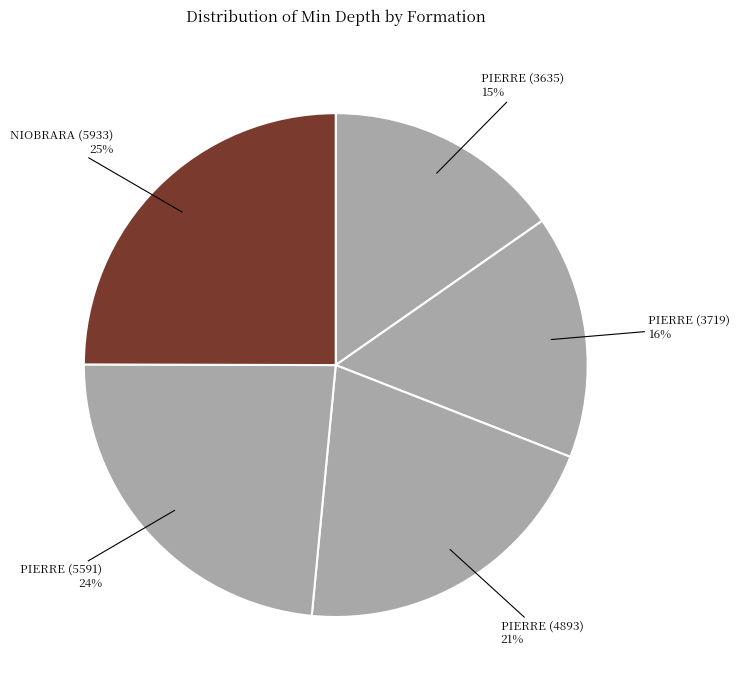

The PIERRE (3635) slice represents 15% of the pie. True or false?

True